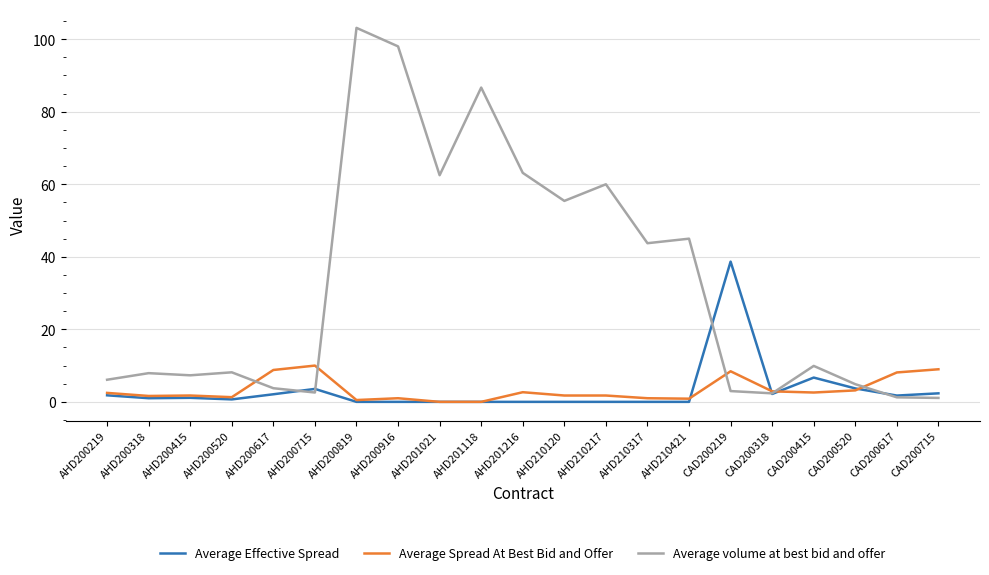

The Average Spread At Best Bid and Offer series shows 0.9 at AHD210421. True or false?

True